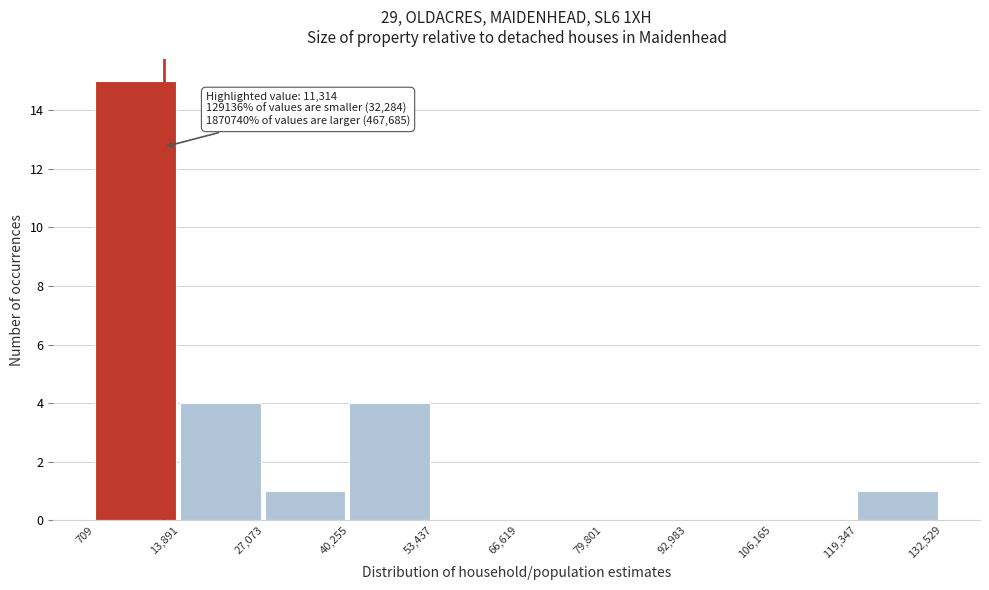

Over which range of the x-axis is the bar tallest?

709 to 13,891